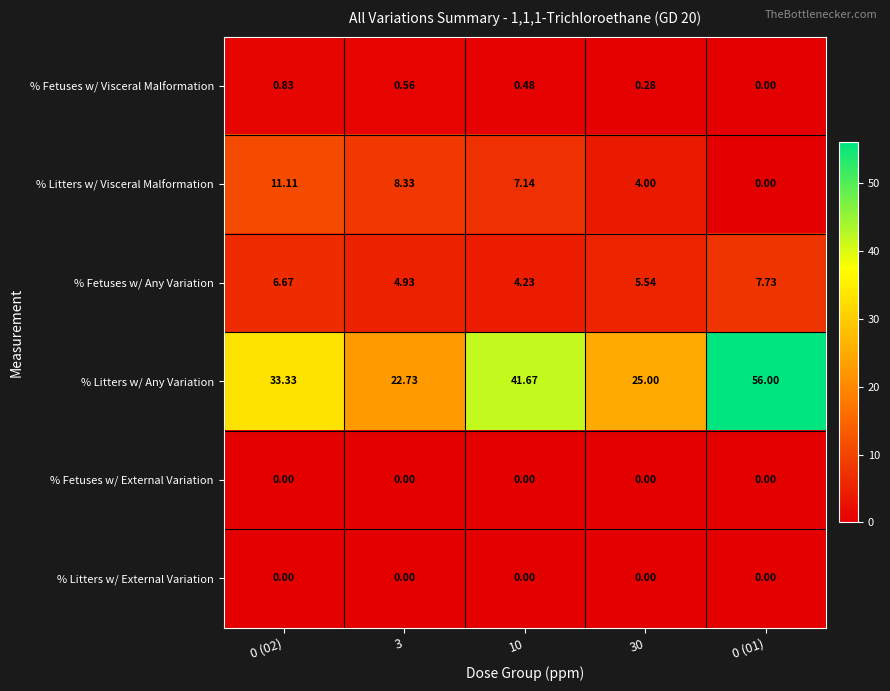

Count the number of data series in this chart.

6